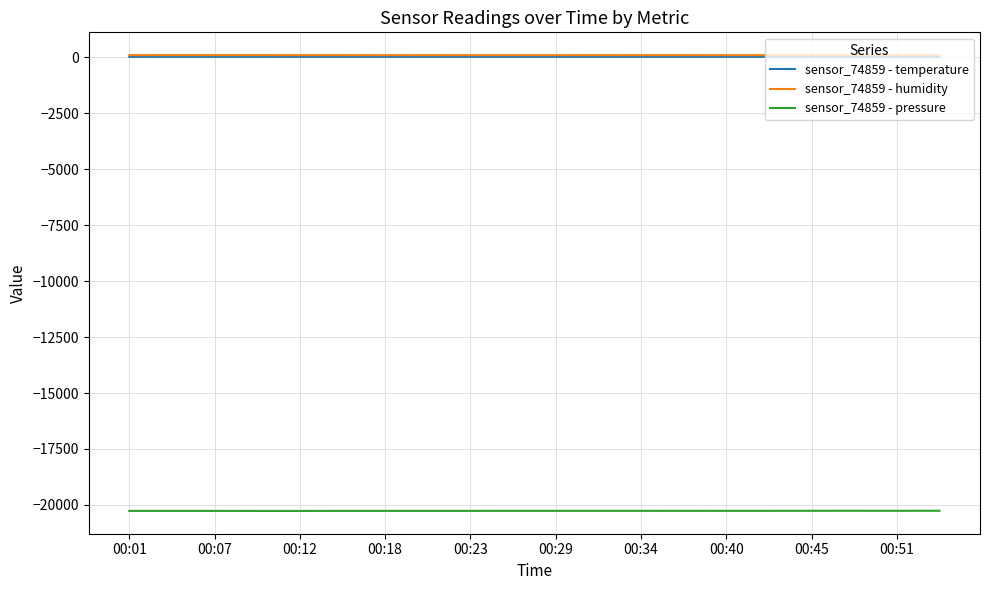

What is the lowest value of the sensor_74859 - pressure series?

-20265.2